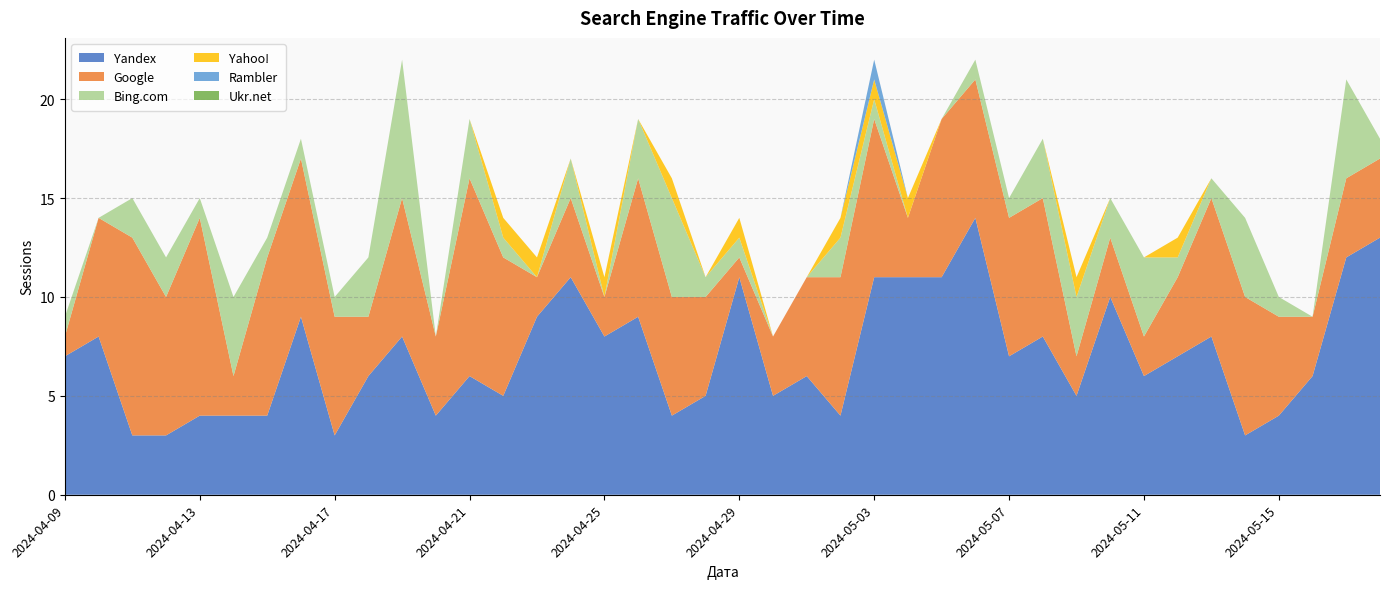

Reading left to right, transcribe all the data shown in this chart.

Yandex: 7	8	3	3	4	4	4	9	3	6	8	4	6	5	9	11	8	9	4	5	11	5	6	4	11	11	11	14	7	8	5	10	6	7	8	3	4	6	12	13
Google: 1	6	10	7	10	2	8	8	6	3	7	4	10	7	2	4	2	7	6	5	1	3	5	7	8	3	8	7	7	7	2	3	2	4	7	7	5	3	4	4
Bing.com: 1	0	2	2	1	4	1	1	1	3	7	0	3	1	0	2	0	3	5	1	1	0	0	2	1	0	0	1	1	3	3	2	4	1	1	4	1	0	5	1
Yahoo!: 0	0	0	0	0	0	0	0	0	0	0	0	0	1	1	0	1	0	1	0	1	0	0	1	1	1	0	0	0	0	1	0	0	1	0	0	0	0	0	0
Rambler: 0	0	0	0	0	0	0	0	0	0	0	0	0	0	0	0	0	0	0	0	0	0	0	0	1	0	0	0	0	0	0	0	0	0	0	0	0	0	0	0
Ukr.net: 0	0	0	0	0	0	0	0	0	0	0	0	0	0	0	0	0	0	0	0	0	0	0	0	0	0	0	0	0	0	0	0	0	0	0	0	0	0	0	0